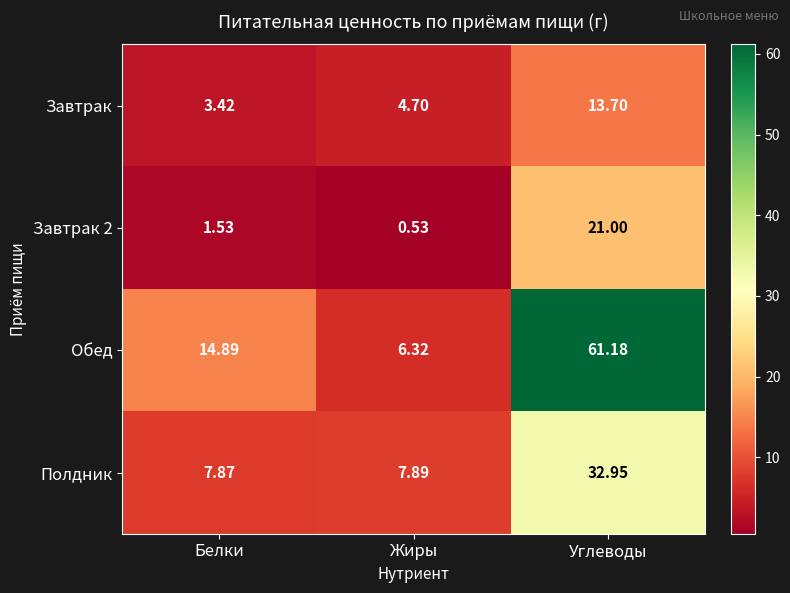

At how many categories does at least one series exceed 34?

1